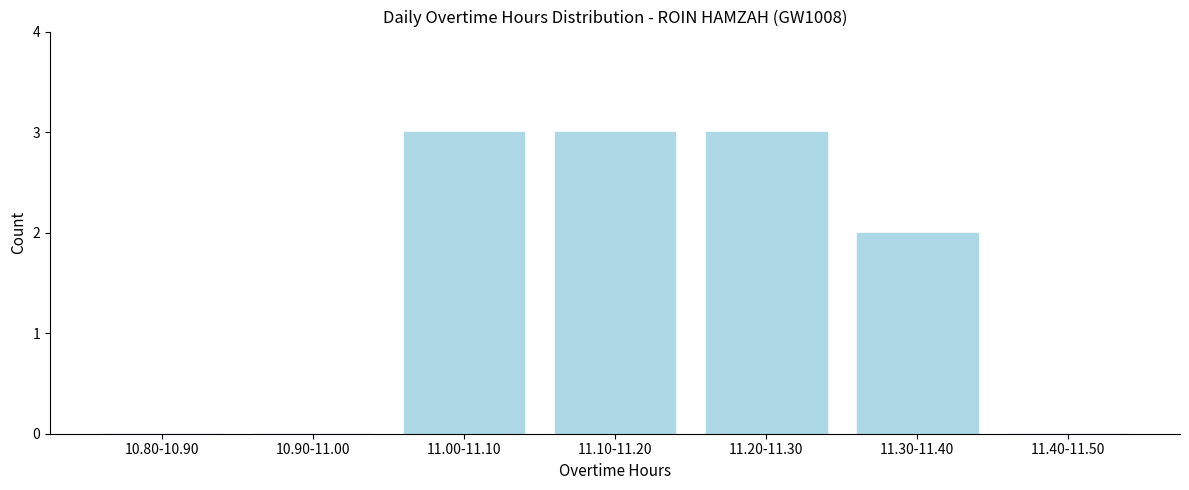

Reading left to right, transcribe all the data shown in this chart.

10.80-10.90=0	10.90-11.00=0	11.00-11.10=3	11.10-11.20=3	11.20-11.30=3	11.30-11.40=2	11.40-11.50=0